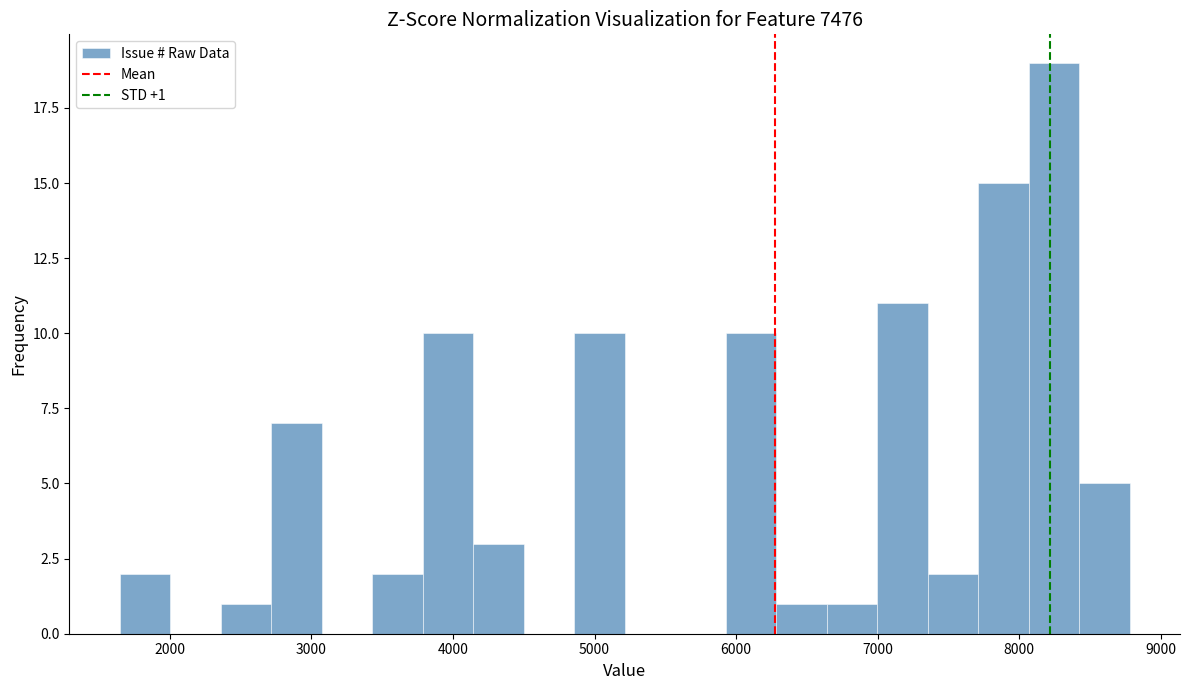

Read against the x-axis, roughly where is the centre of the tallest bar?

8200